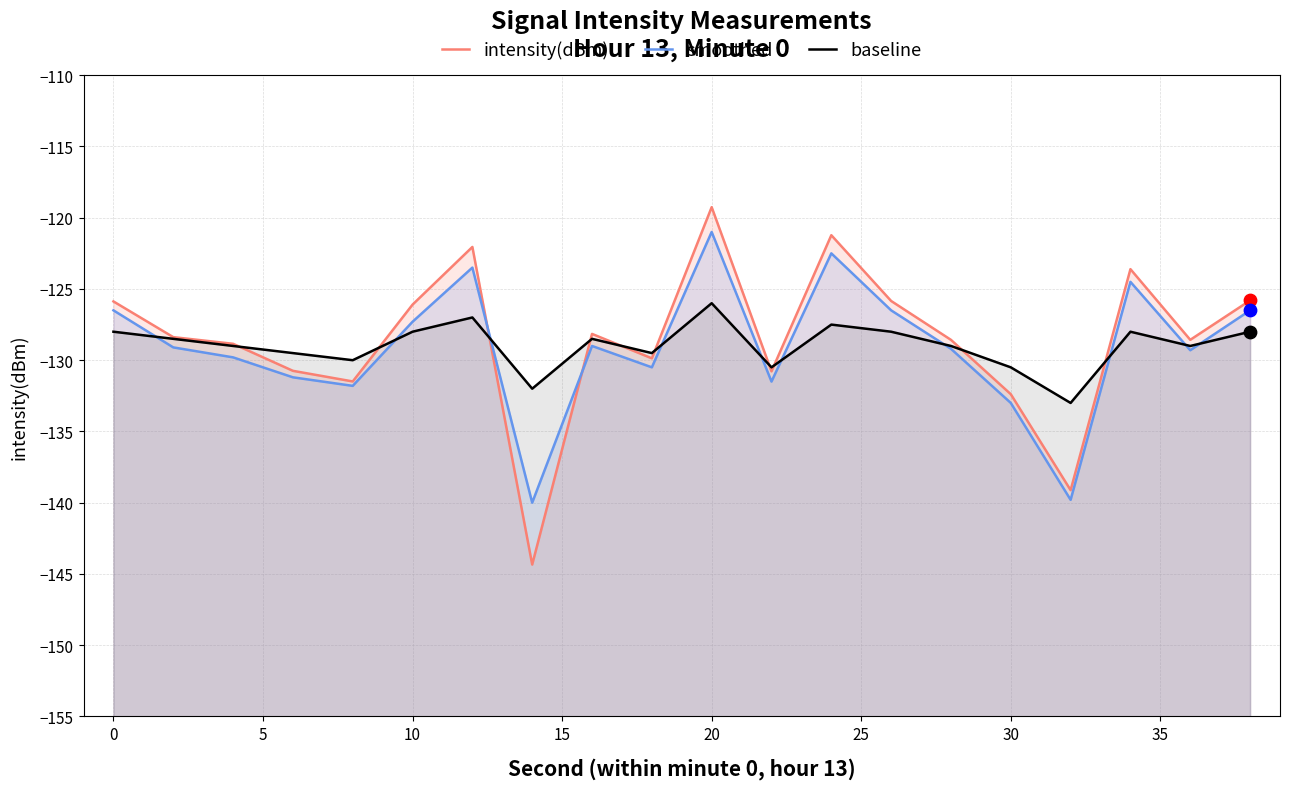

Which series has the largest total across all categories?

intensity(dBm)